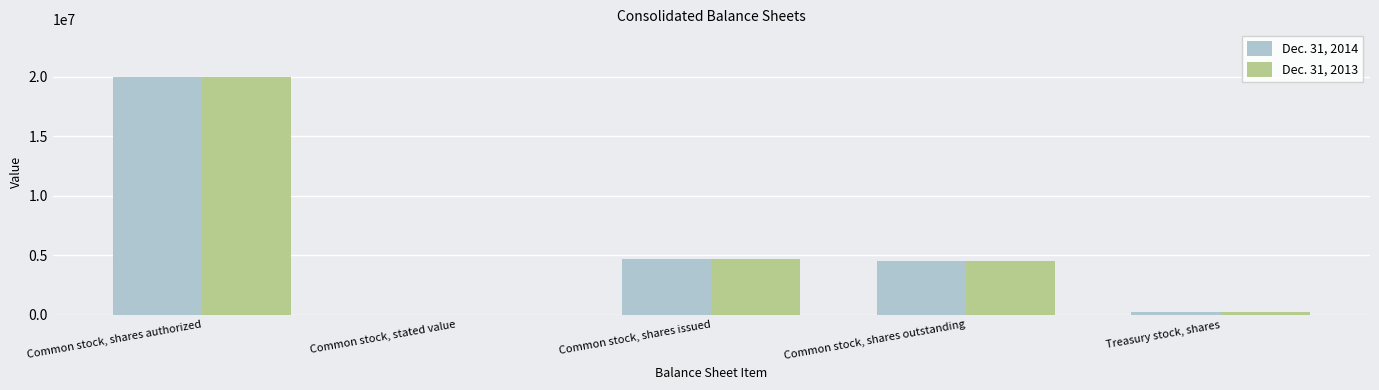

Which category has the highest value in the Dec. 31, 2014 series?

Common stock, shares authorized